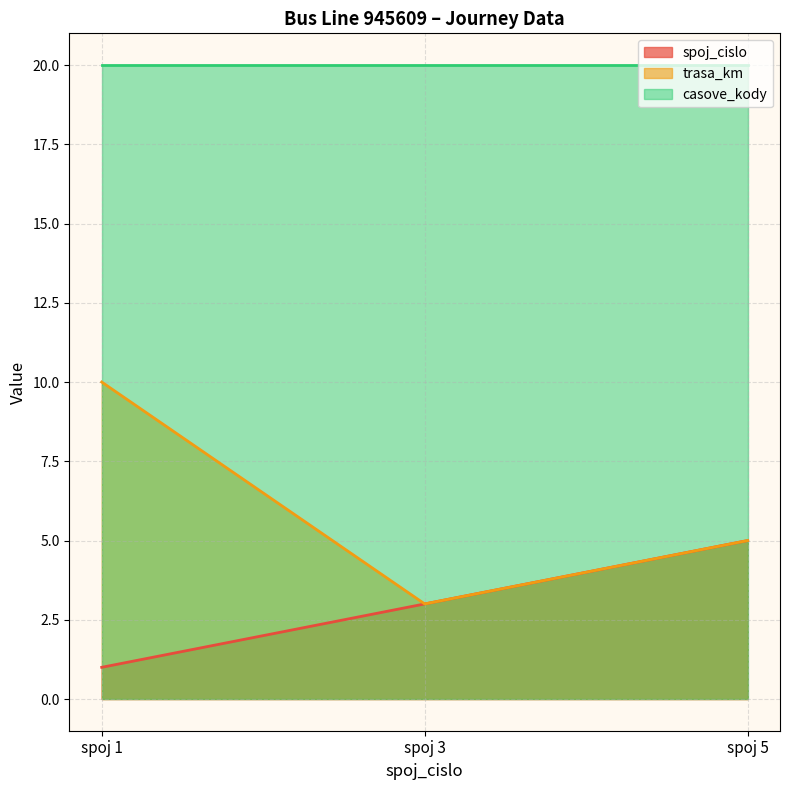

The spoj_cislo series shows 1 at spoj 1. True or false?

True